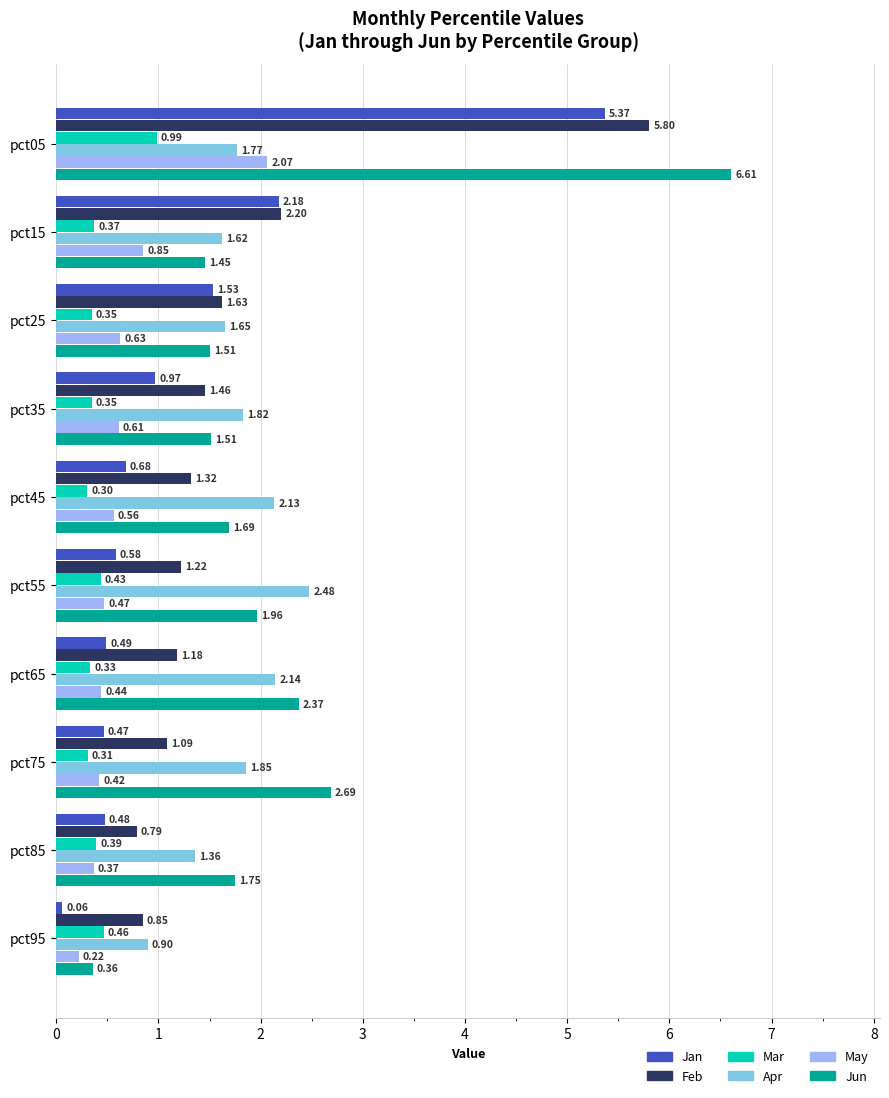

Between pct05 and pct85, which series saw the biggest shift?

Feb